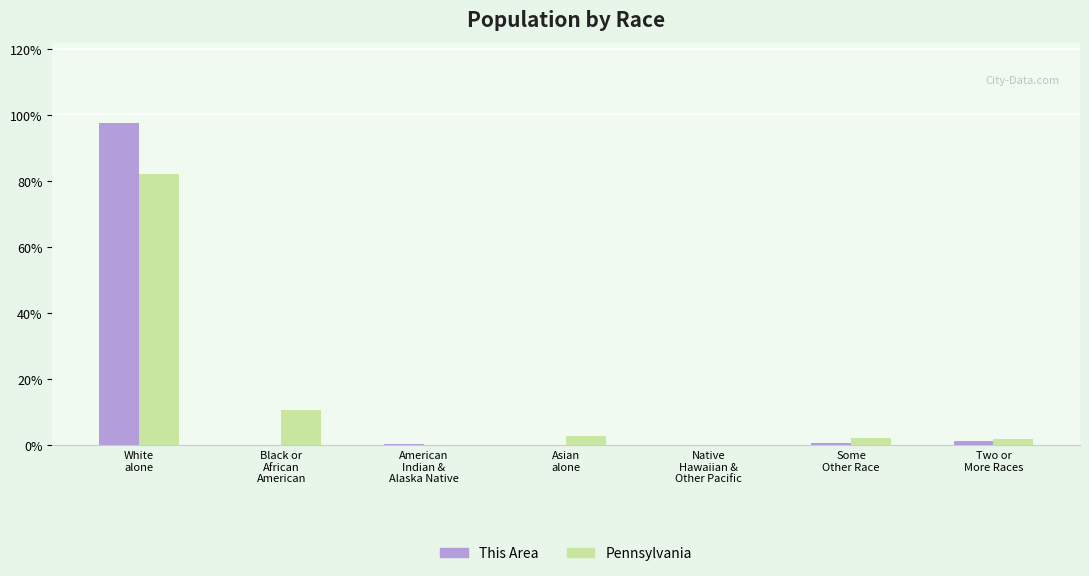

What is the total value across all series at Asian
alone?

2.8